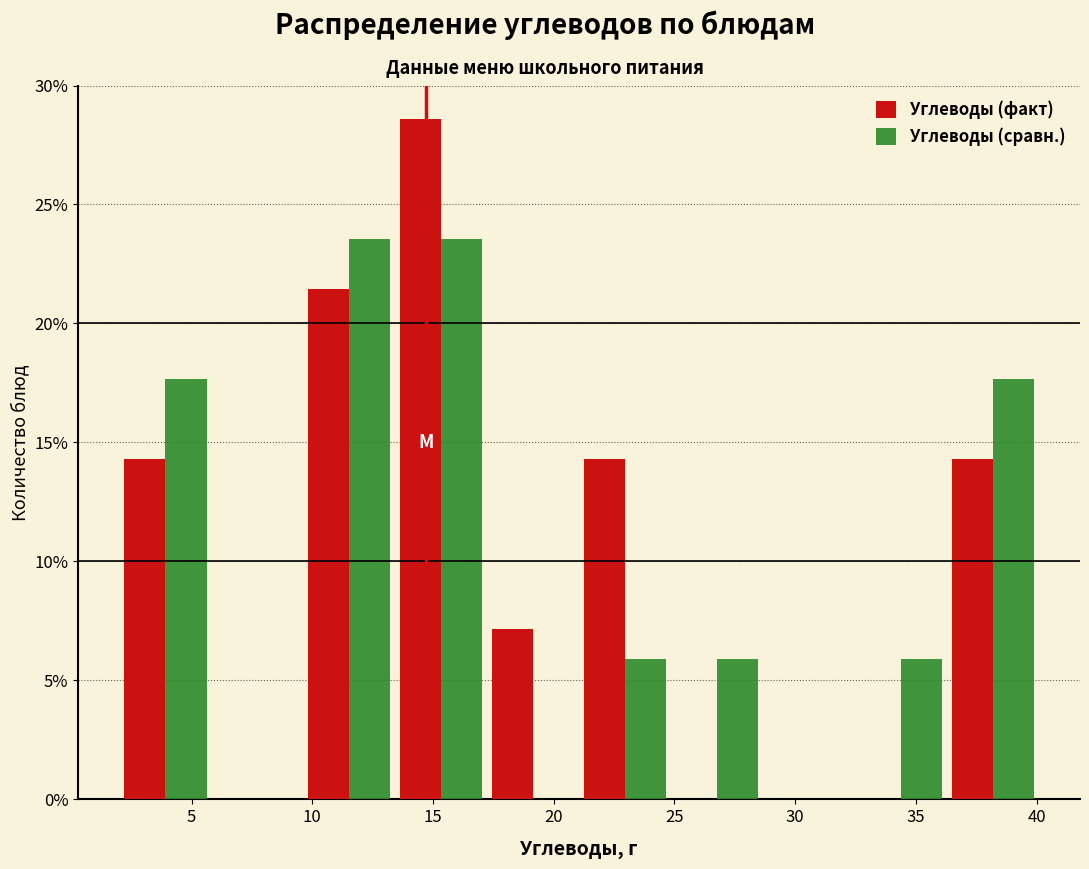

What is the height of the Углеводы (факт) bar covering 9.5 to 13.5 on the x-axis? Neither the bar edges nor the heights are printed on the chart, so give them approximately, as read against the axes.

21.5